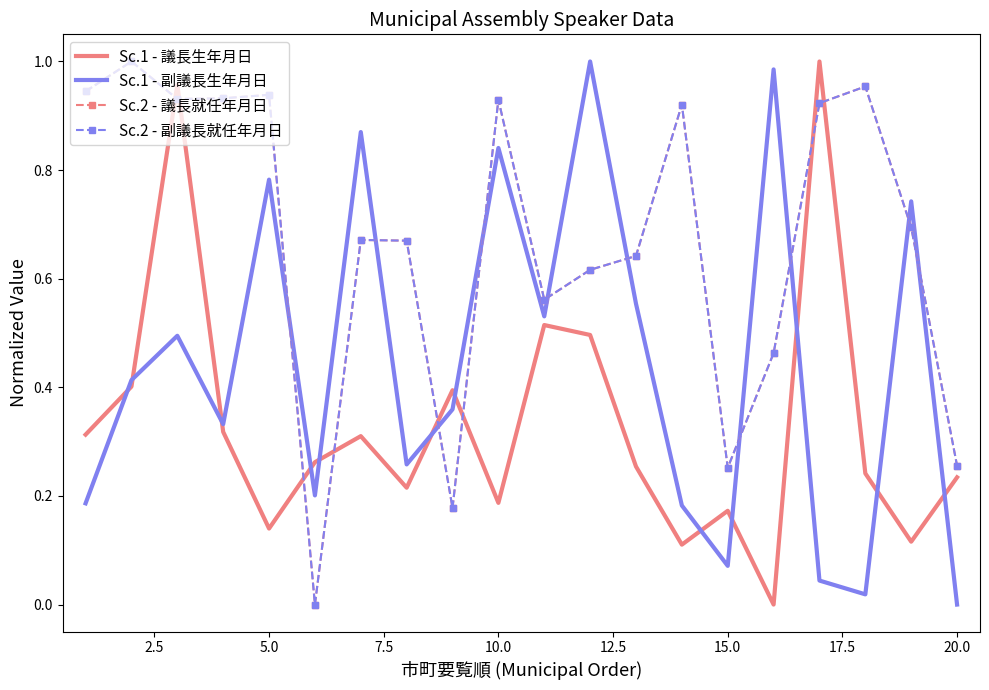

Reading right to left, transcribe all the data shown in this chart.

Sc.1 - 議長生年月日: 0.2	0.1	0.2	1.0	0.0	0.2	0.1	0.3	0.5	0.5	0.2	0.4	0.2	0.3	0.3	0.1	0.3	1.0	0.4	0.3
Sc.1 - 副議長生年月日: 0.0	0.7	0.0	0.0	1.0	0.1	0.2	0.6	1.0	0.5	0.8	0.4	0.3	0.9	0.2	0.8	0.3	0.5	0.4	0.2
Sc.2 - 議長就任年月日: 0.3	0.7	1.0	0.9	0.5	0.3	0.9	0.6	0.6	0.6	0.9	0.2	0.7	0.7	0.0	0.9	0.9	0.9	1.0	0.9
Sc.2 - 副議長就任年月日: 0.3	0.7	1.0	0.9	0.5	0.3	0.9	0.6	0.6	0.6	0.9	0.2	0.7	0.7	0.0	0.9	0.9	0.9	1.0	0.9